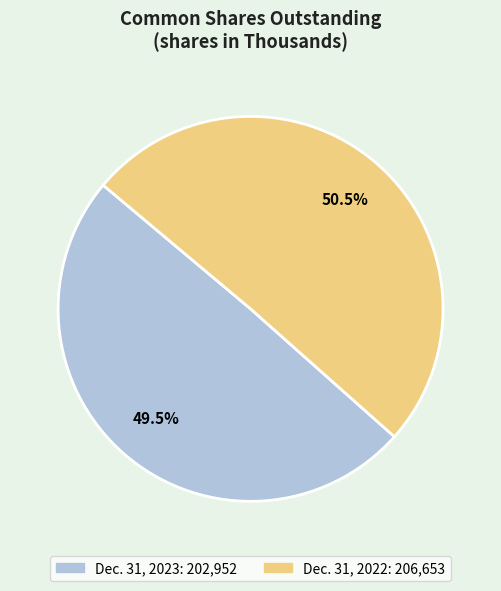

Is the sum of Dec. 31, 2023 and Dec. 31, 2022 greater than half?

Yes